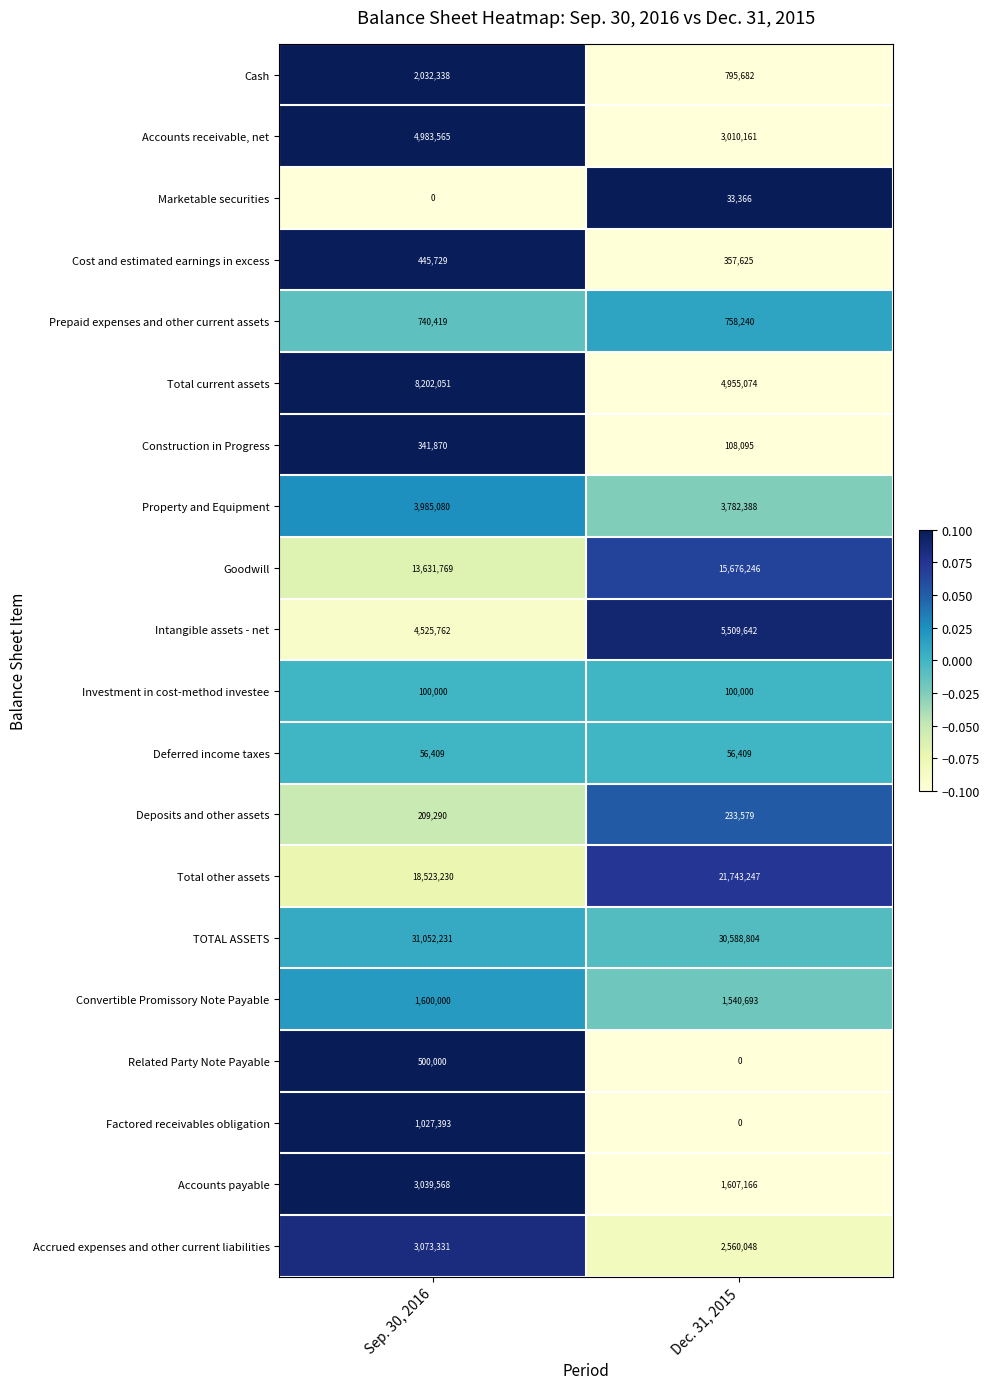

Rank the series by their maximum value, from lowest to highest.

Marketable securities, Deferred income taxes, Investment in cost-method investee, Deposits and other assets, Construction in Progress, Cost and estimated earnings in excess, Related Party Note Payable, Prepaid expenses and other current assets, Factored receivables obligation, Convertible Promissory Note Payable, Cash, Accounts payable, Accrued expenses and other current liabilities, Property and Equipment, Accounts receivable, net, Intangible assets - net, Total current assets, Goodwill, Total other assets, TOTAL ASSETS